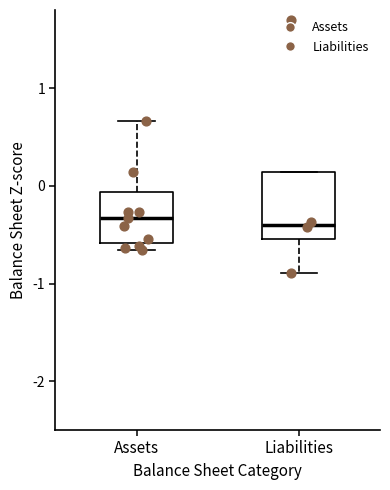

Which box is the tallest, from its lower edge to its upper edge?

Liabilities